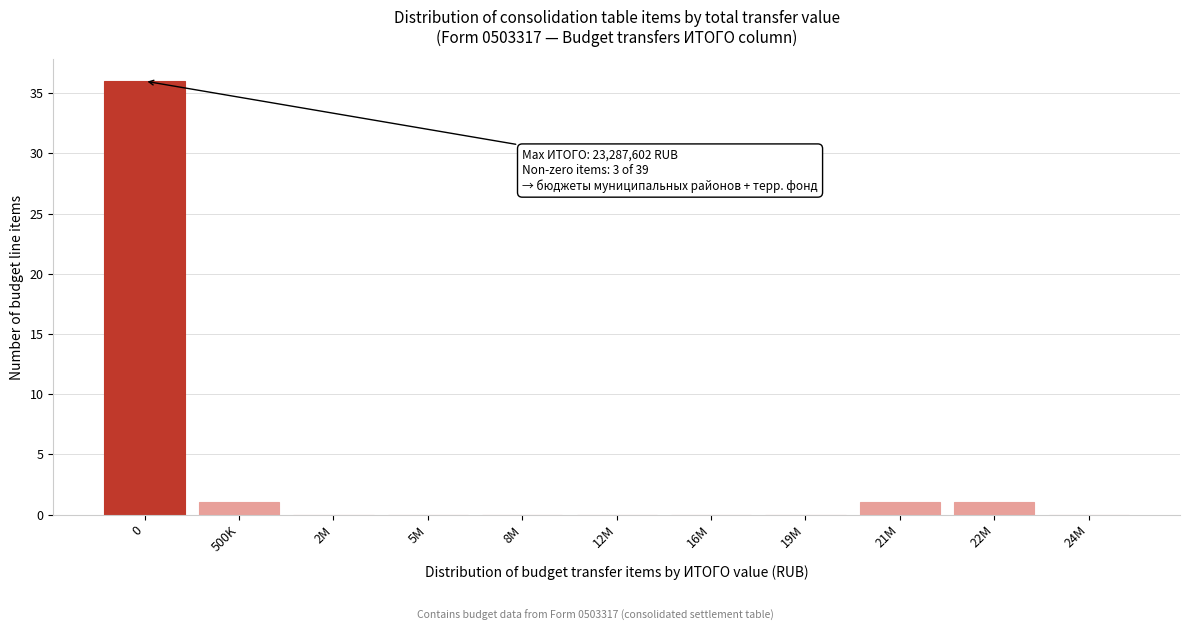

Reading left to right, list all the values displayed in this chart.

0=36	500K=1	2M=0	5M=0	8M=0	12M=0	16M=0	19M=0	21M=1	22M=1	24M=0